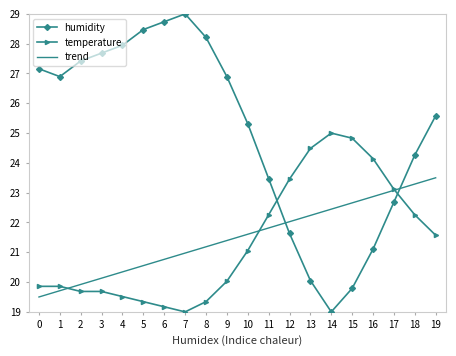

How many interior local valleys does the humidity series have?

2